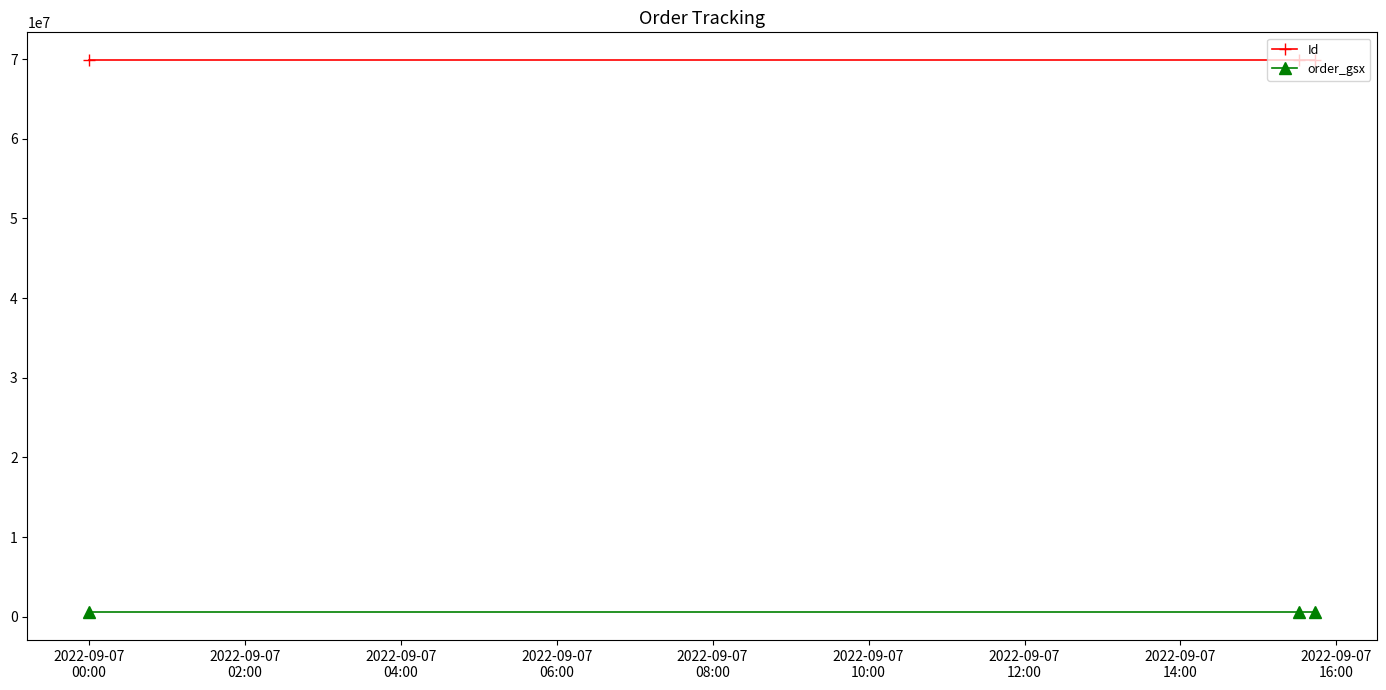

What is the minimum value for order_gsx?

538184